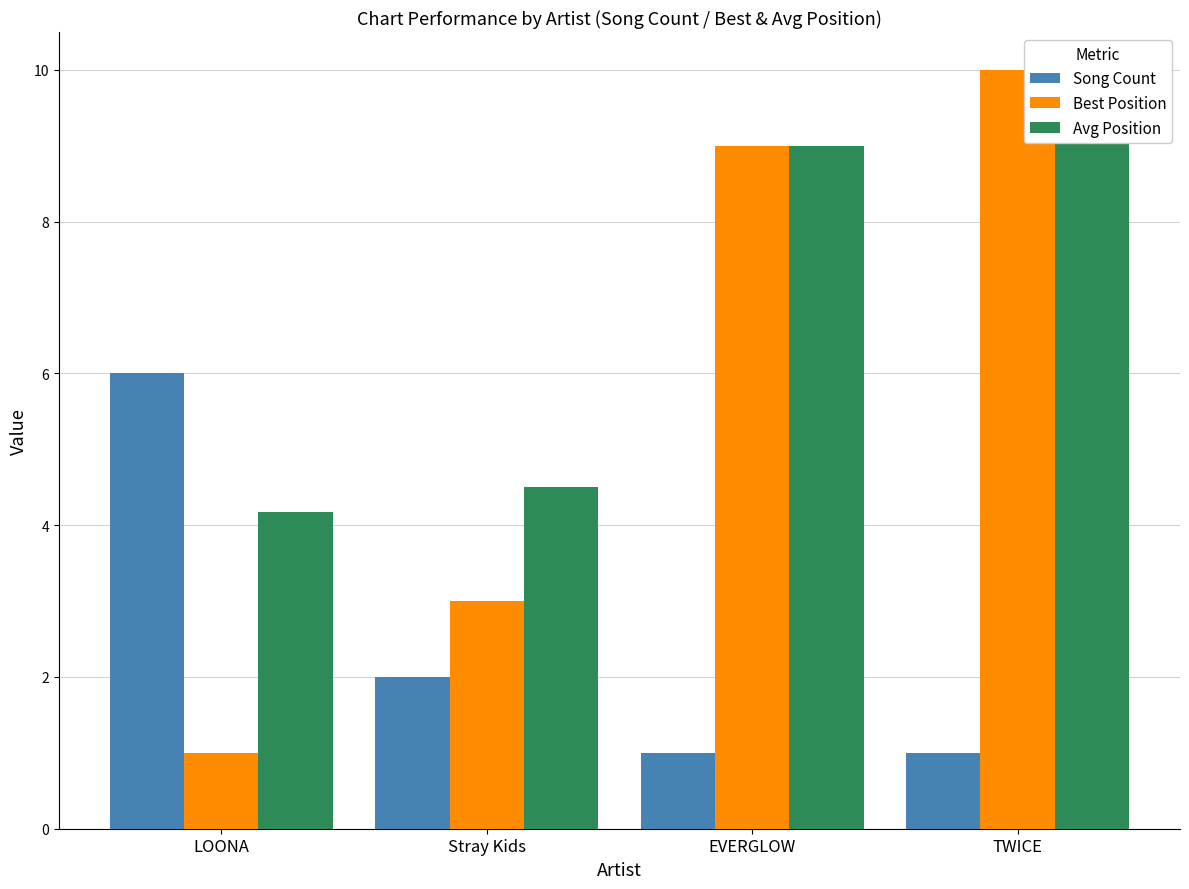

What is the sum of the Song Count values at EVERGLOW and Stray Kids?

3.0